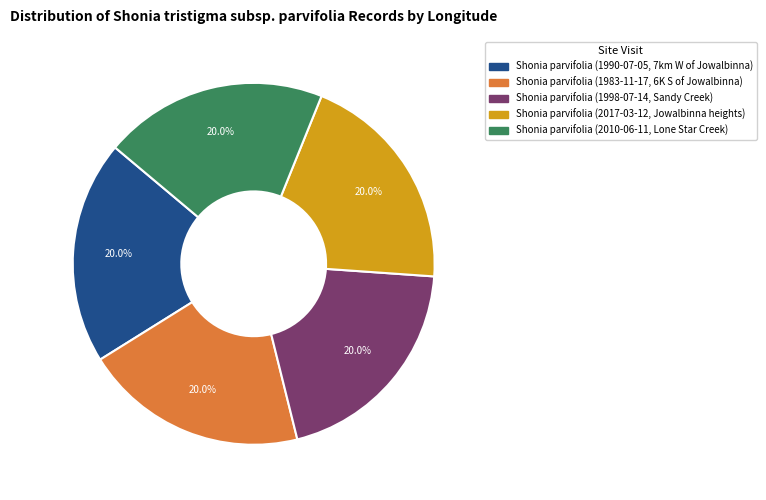

To the nearest percent, what portion does Shonia parvifolia (1998-07-14, Sandy Creek) represent?

20%